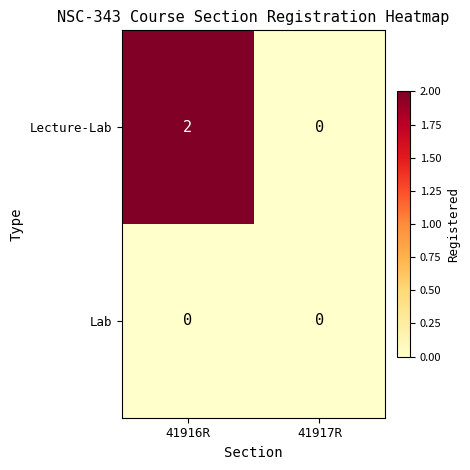

Which category has the highest value across all series?

41916R